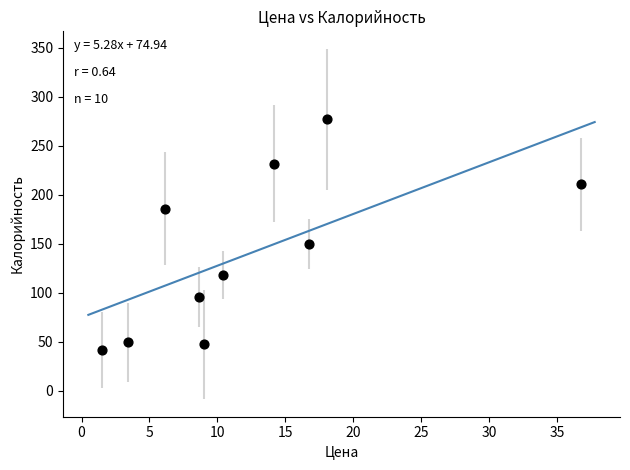

What is the average X value?

12.5